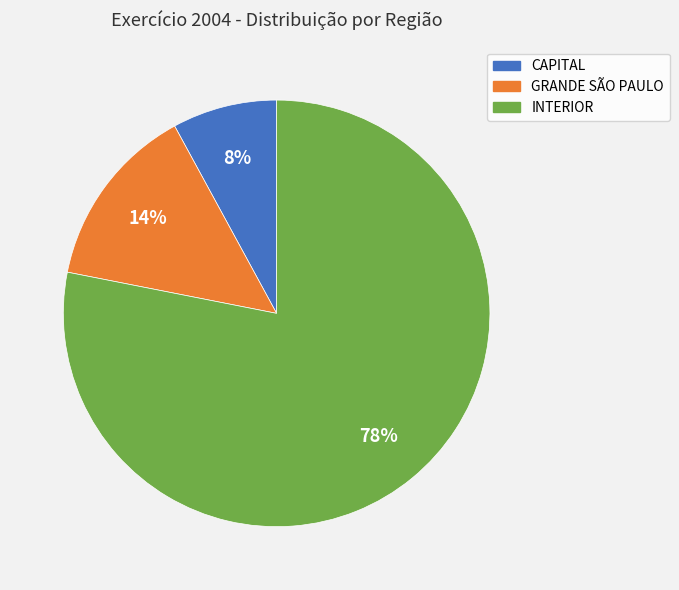

What percentage is the CAPITAL slice, to the nearest percent?

8%